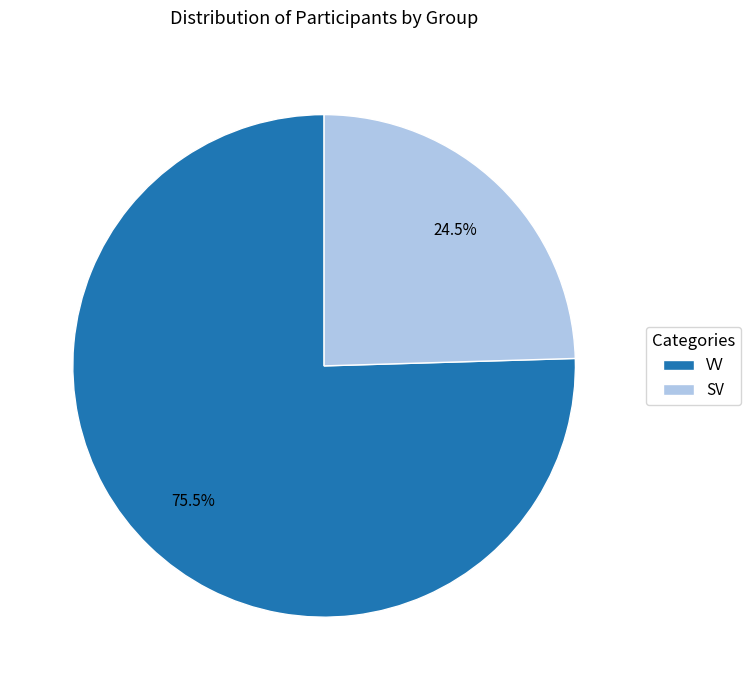

Is it true that SV is 39% of the pie?

False